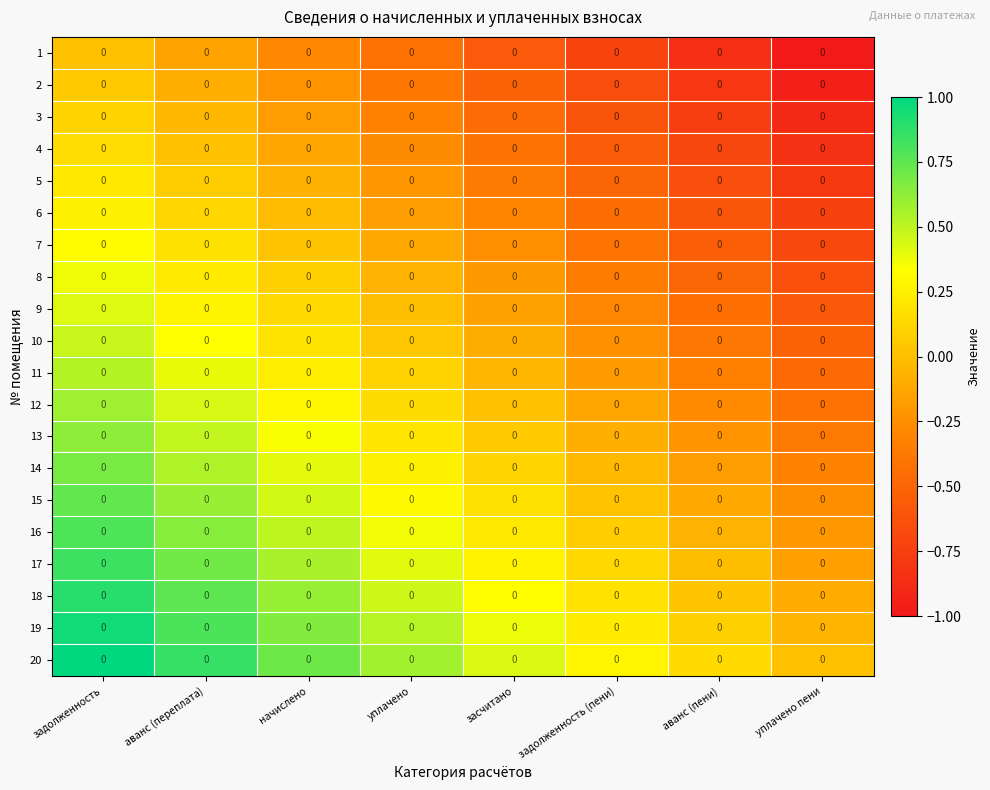

Which category has the highest value across all series?

задолженность